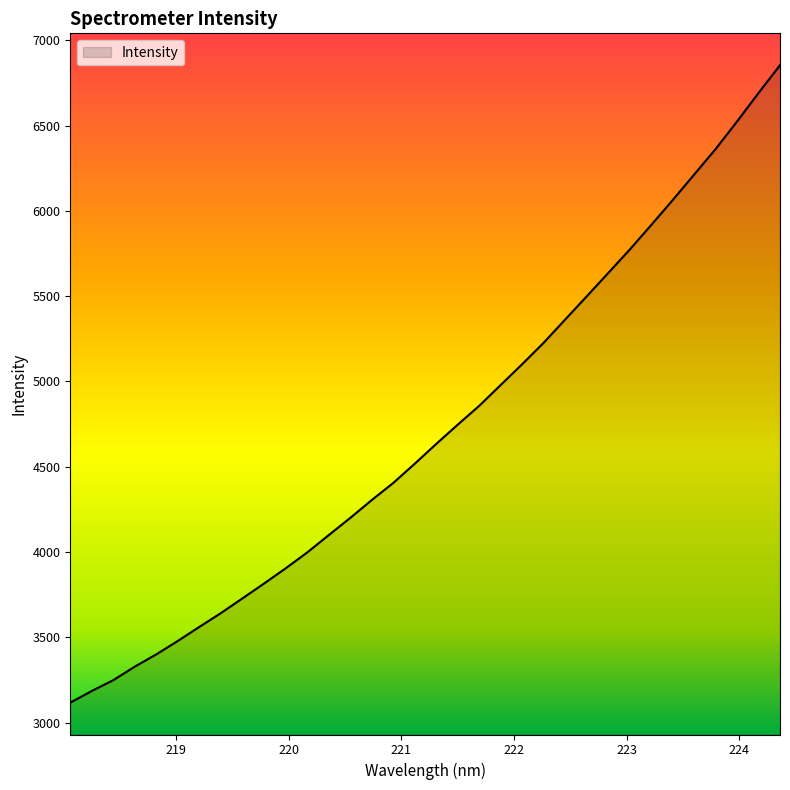

What is the difference between the maximum and minimum values?

3737.1